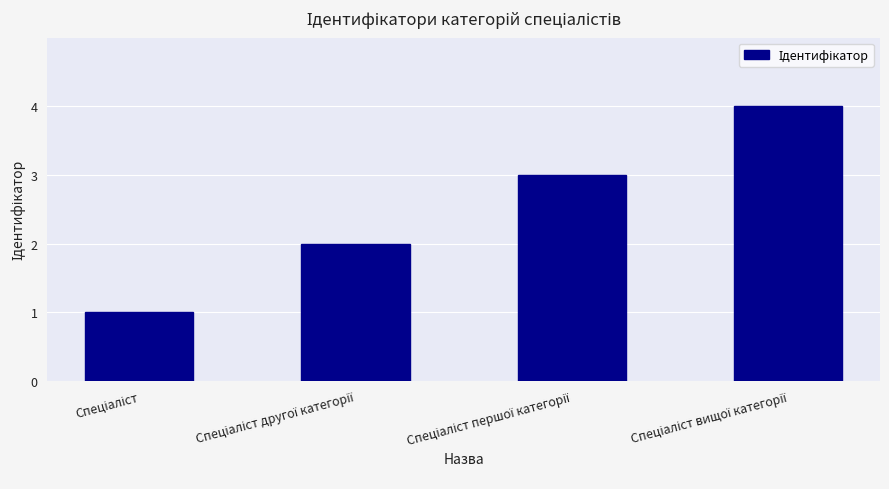

What is the value of the 3rd bar from the left?

3